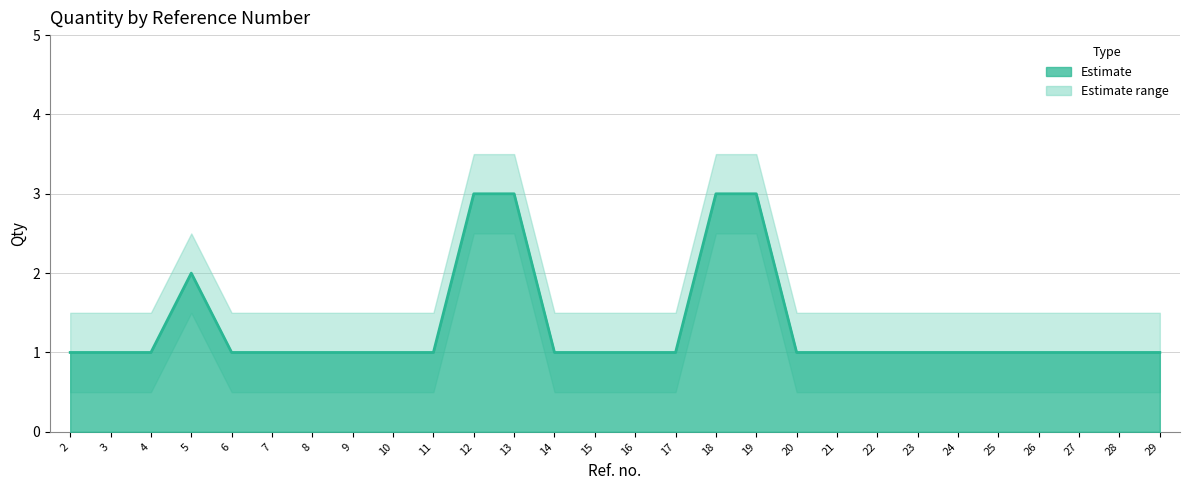

What is the difference between the maximum and second lowest values in the Qty_lower series?

2.0